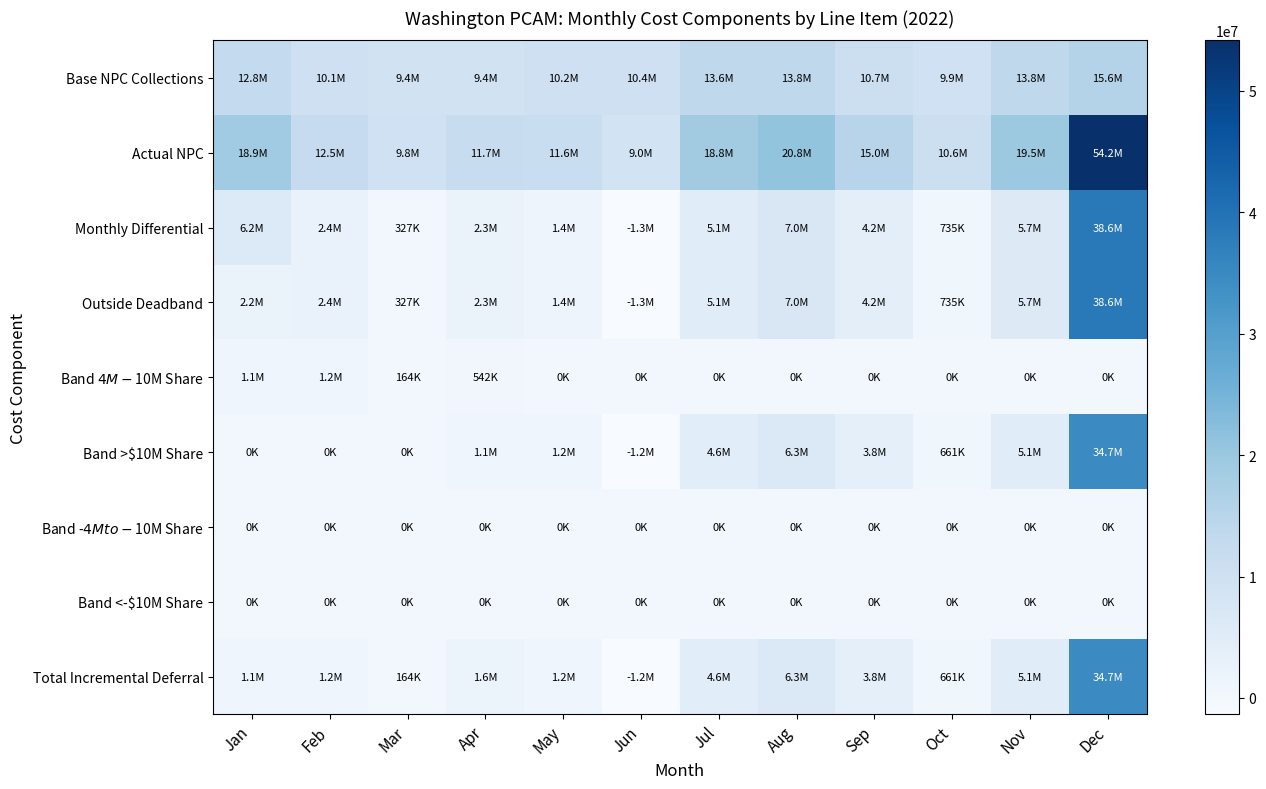

Between May and Jul, which series saw the biggest shift?

Actual NPC